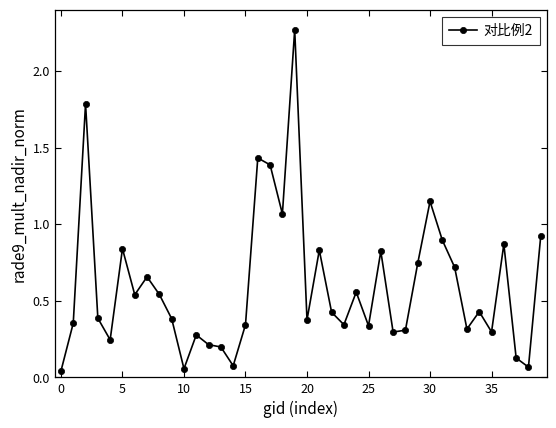

True or false: the data has more than 2 interior local peaks.

True